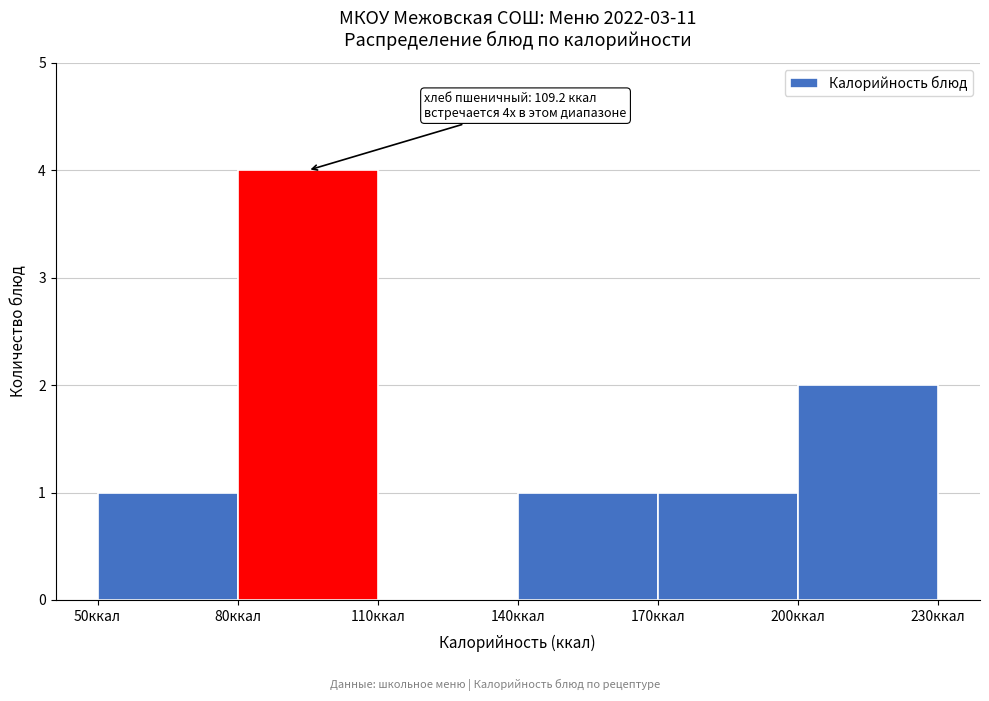

Over which range of the x-axis is the bar tallest?

80 to 110